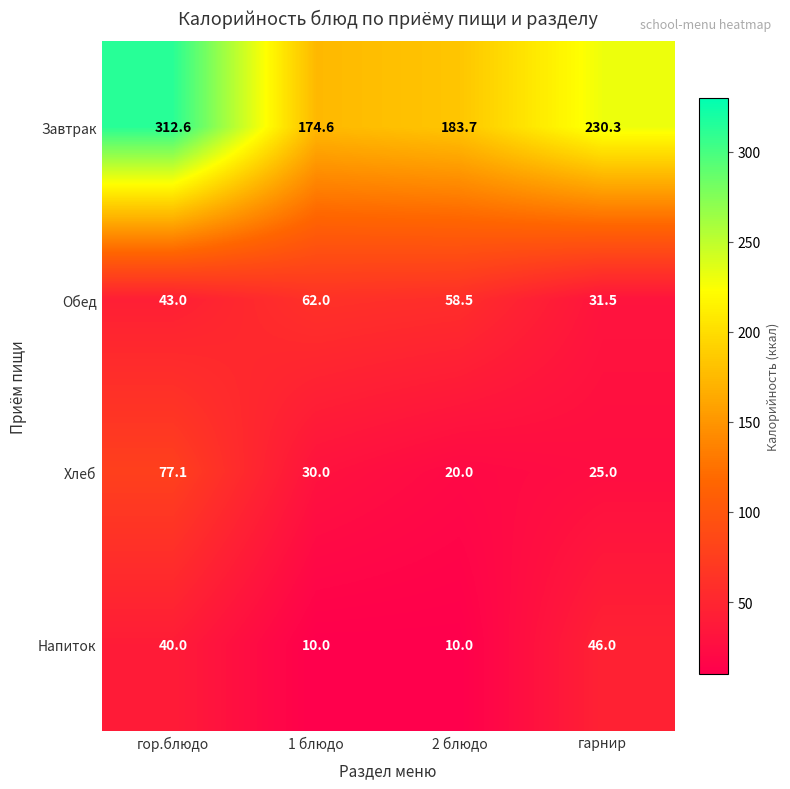

Reading left to right, what are all the values shown in this chart?

Завтрак: гор.блюдо=312.6	1 блюдо=174.6	2 блюдо=183.7	гарнир=230.3
Обед: гор.блюдо=43.0	1 блюдо=62.0	2 блюдо=58.5	гарнир=31.5
Хлеб: гор.блюдо=77.1	1 блюдо=30.0	2 блюдо=20.0	гарнир=25.0
Напиток: гор.блюдо=40.0	1 блюдо=10.0	2 блюдо=10.0	гарнир=46.0